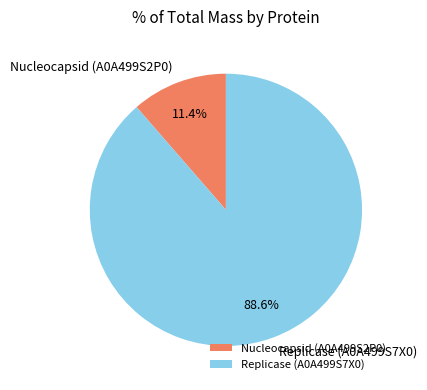

What portion of the pie excludes Replicase (A0A499S7X0)?

11.4%